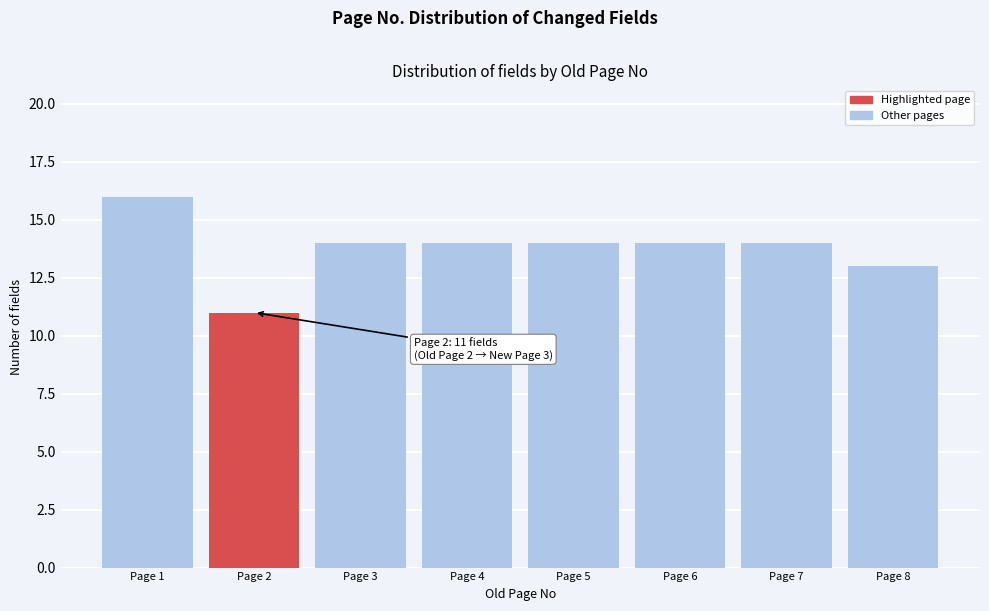

Reading left to right, extract all data points from this chart.

Page 1=16	Page 2=11	Page 3=14	Page 4=14	Page 5=14	Page 6=14	Page 7=14	Page 8=13